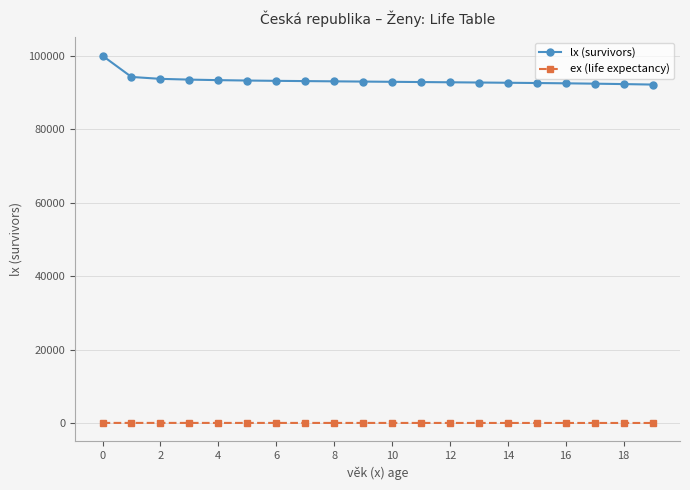

True or false: lx (survivors) and ex (life expectancy) cross at least once.

False